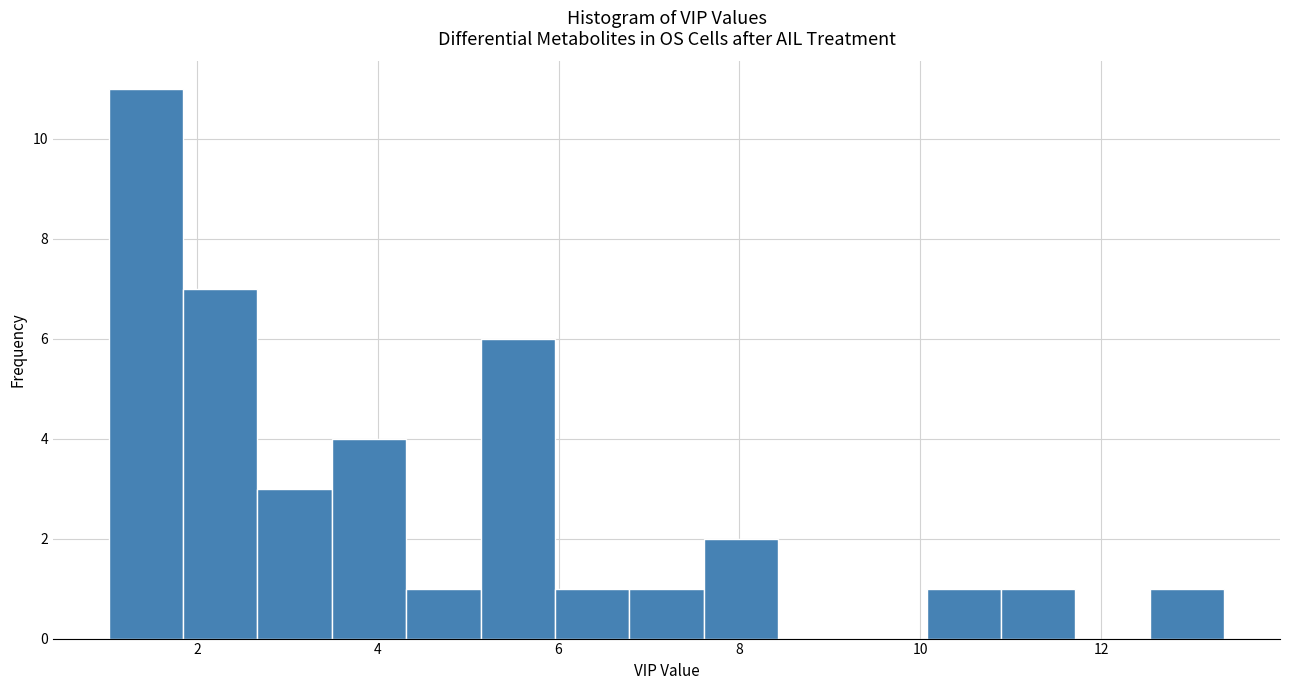

Which range on the x-axis has the tallest bar?

1.0 to 1.8